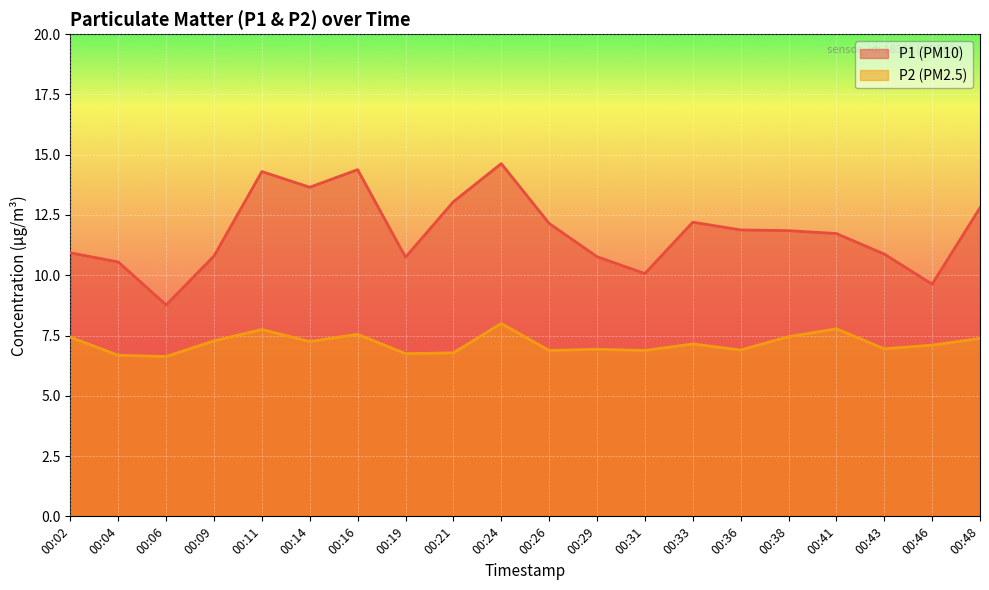

The value of P2 at 00:11 is 10.4. True or false?

False